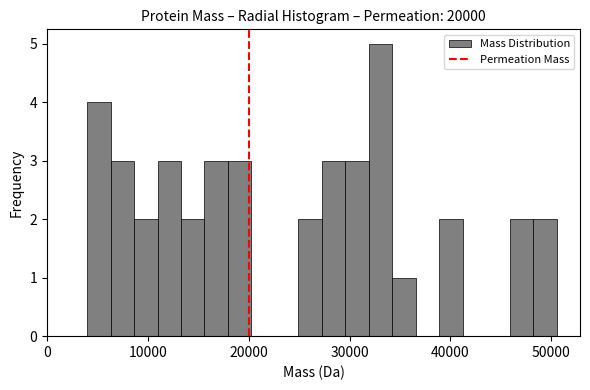

Around what value on the x-axis is the tallest bar? Give the approximate position of its centre, as read against the axis.

33000